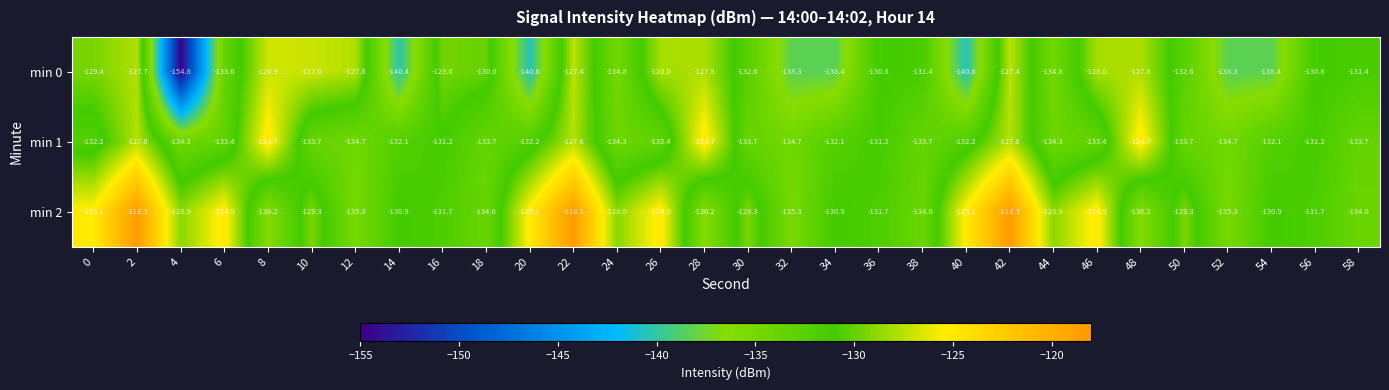

What is the greatest value displayed?

-118.3